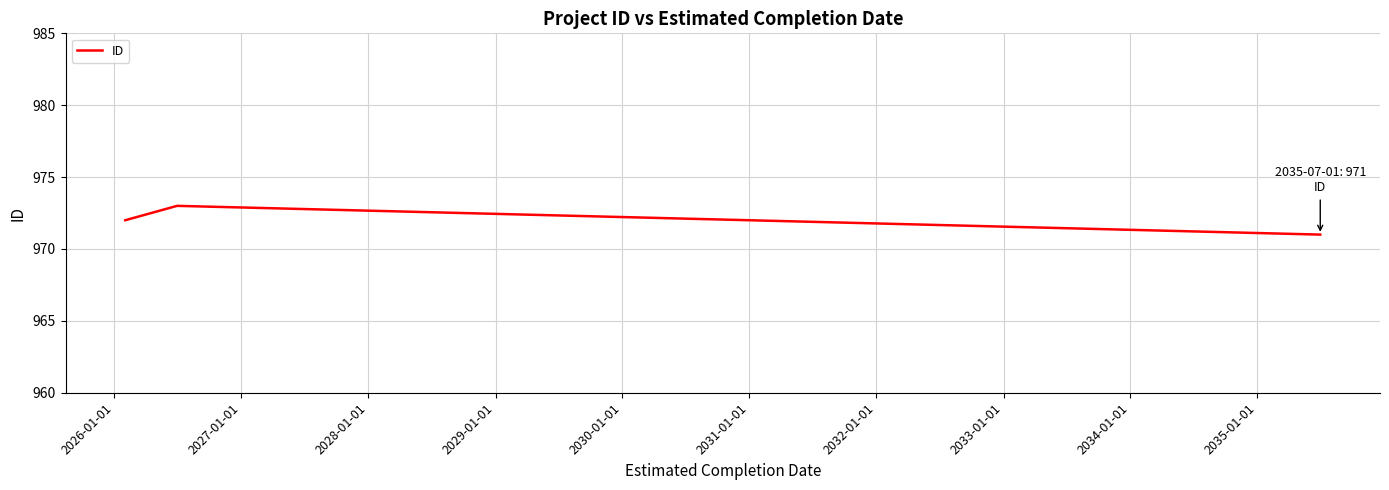

What is the difference between the second highest and minimum values?

1